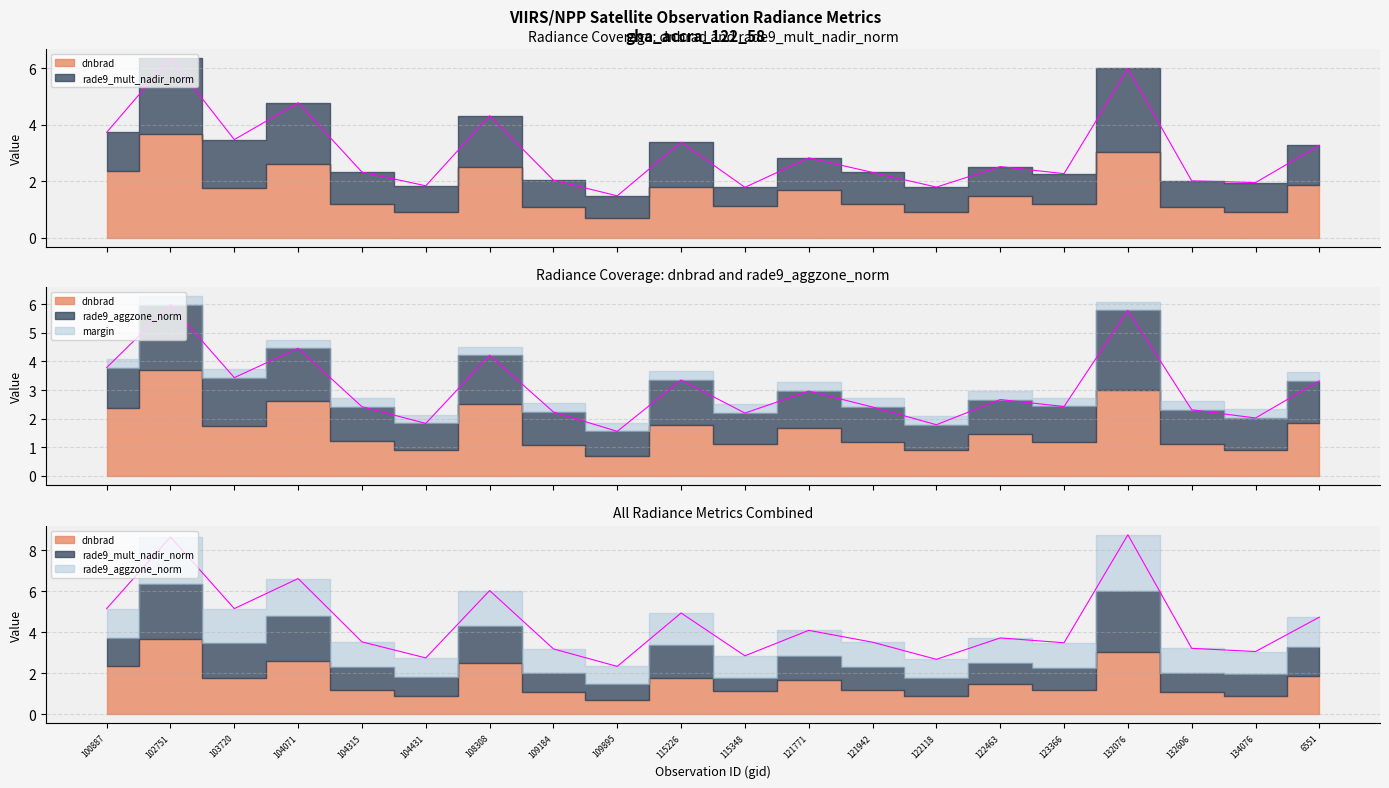

What is the total value across all series at 121942?

5.9